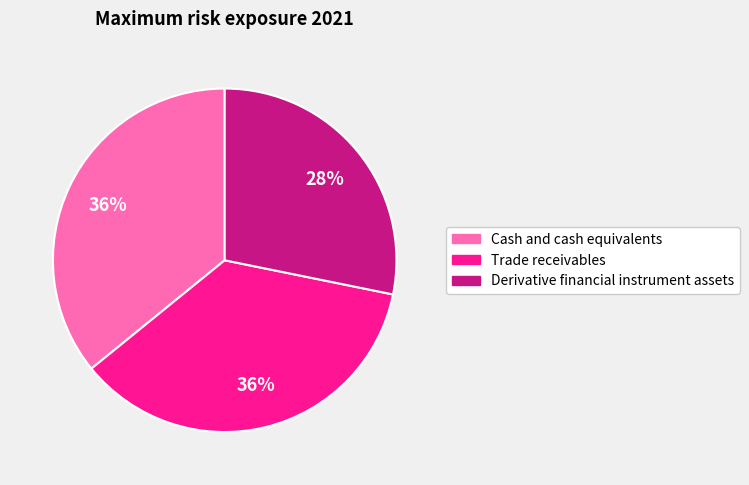

Do Trade receivables and Cash and cash equivalents together represent more than half of the pie?

Yes